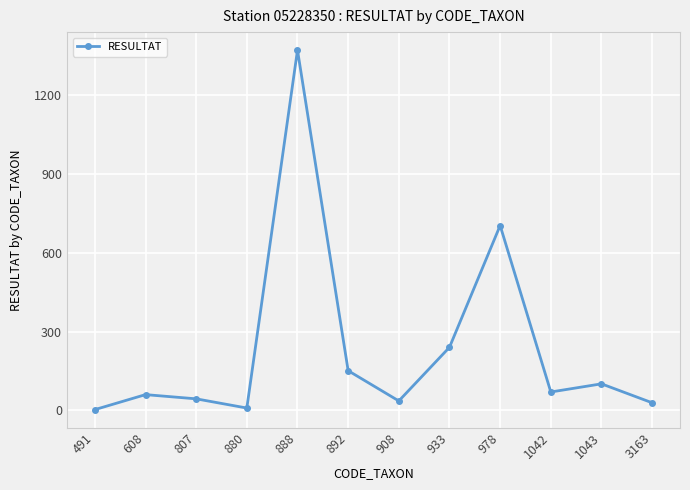

How many distinct data groups are displayed?

1